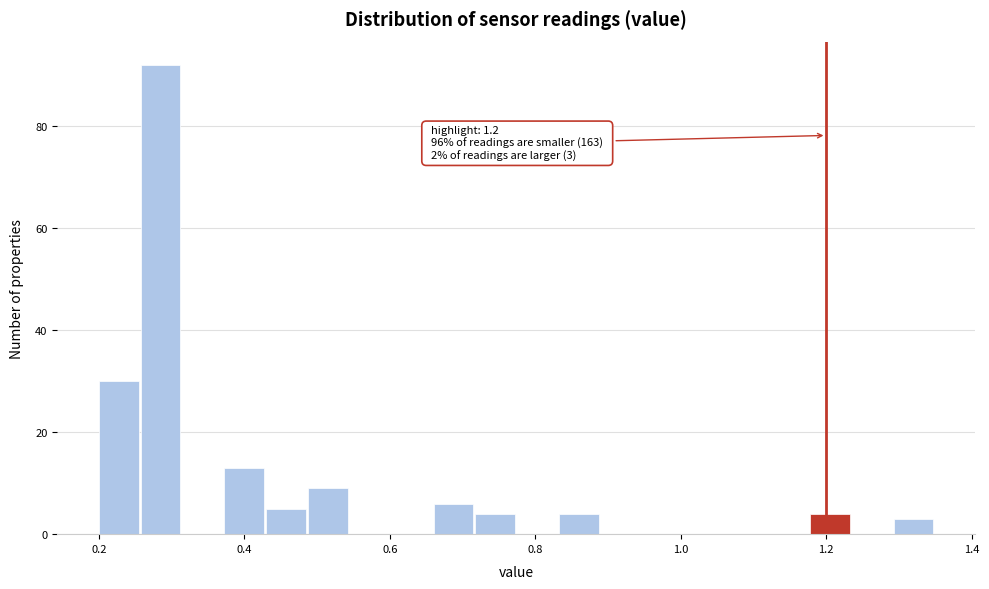

Read against the x-axis, roughly where is the centre of the tallest bar?

0.28